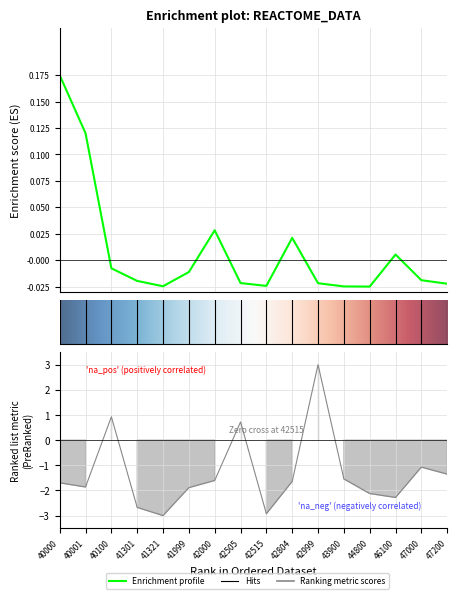

Which series has the largest range (max minus min)?

Ranking metric scores